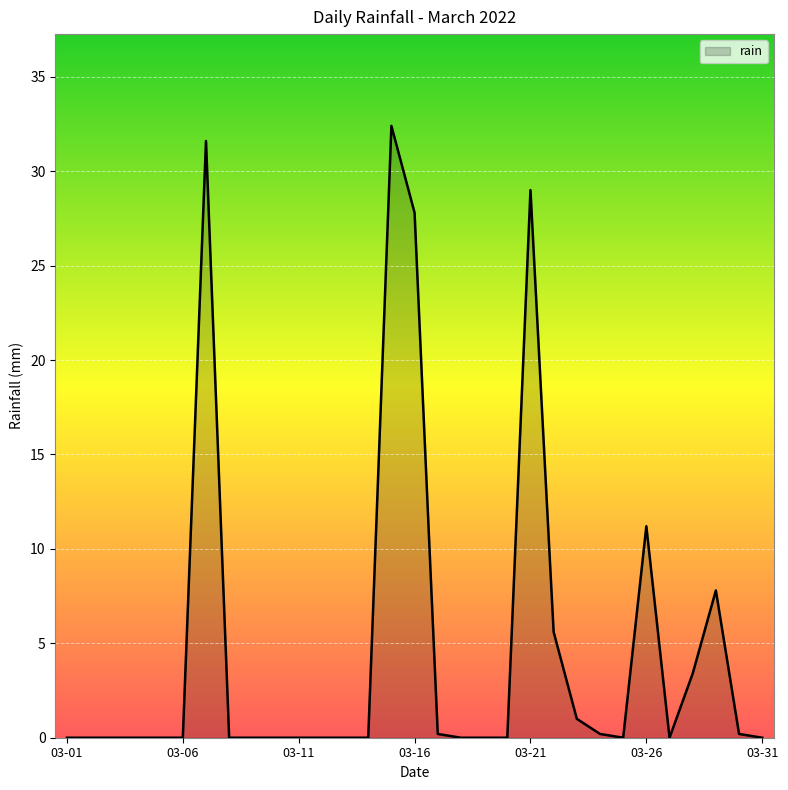

What is the difference between the maximum and minimum values?

32.4